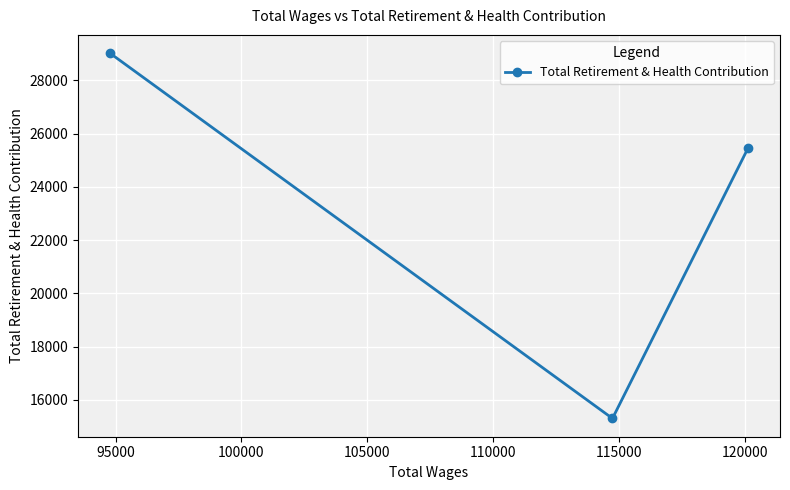

What is the smallest value displayed?

15297